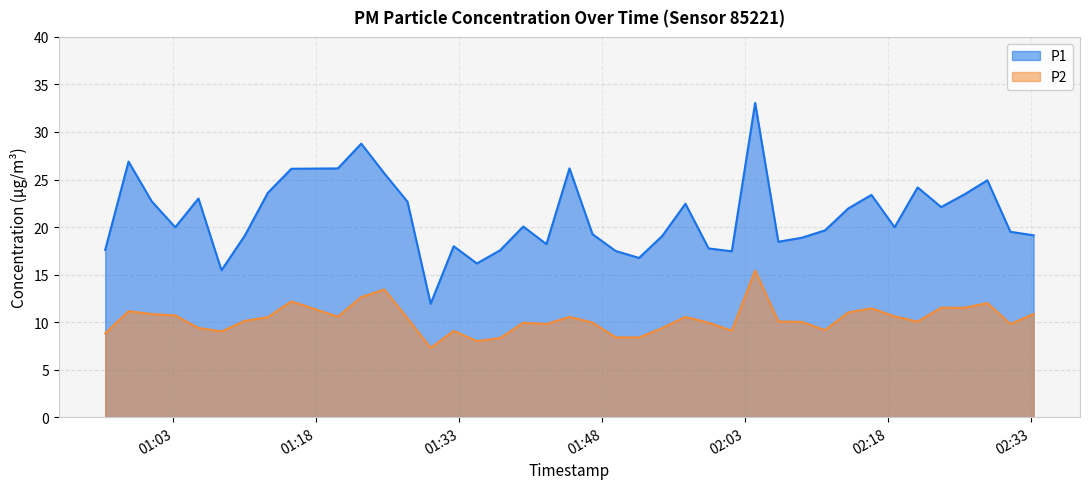

At which category is the sum across all series the highest?

2024-03-23T02:04:02